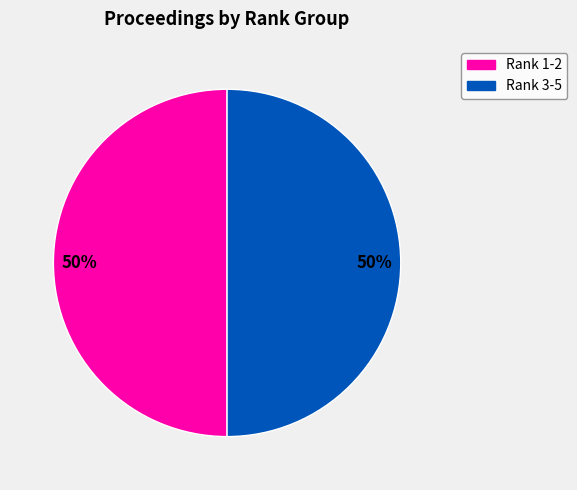

How many slices are in this pie chart?

2